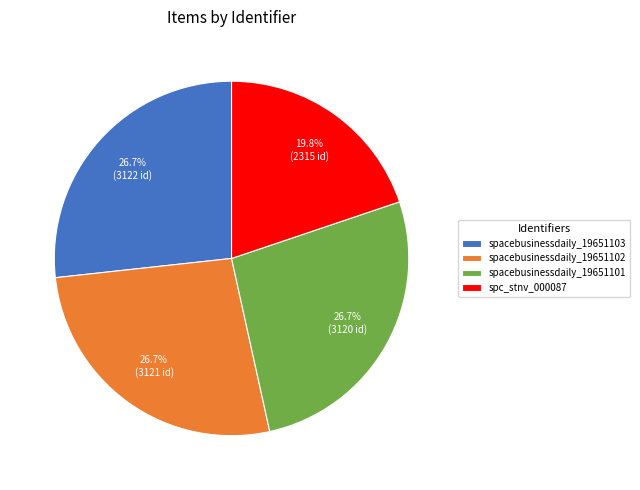

True or false: spc_stnv_000087 accounts for 20% of the total.

True